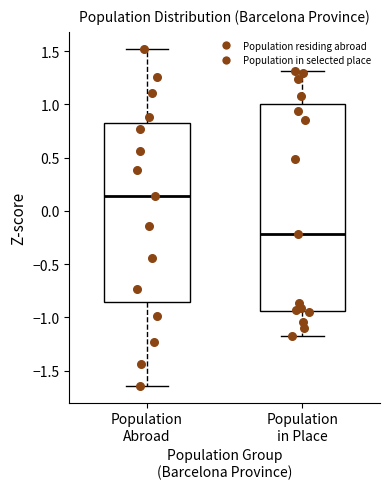

Reading left to right, read every box against the y-axis: the position of its median line, the range the box covers, and the ends of its whiskers. The values are not printed on the chart, so give them approximately, as read against the axis.

Population Abroad: median 0.15, box -0.85 to 0.80, whiskers -1.65 to 1.50
Population in Place: median -0.20, box -0.95 to 1.00, whiskers -1.15 to 1.30